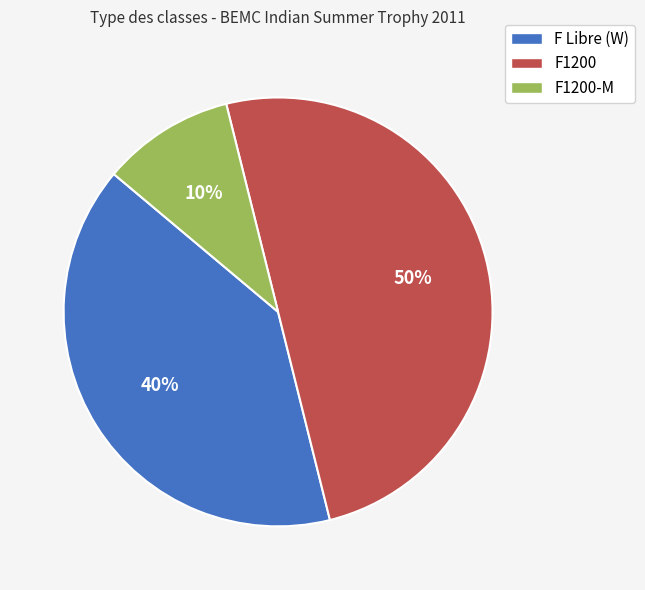

To the nearest percent, what is the average slice percentage?

33%